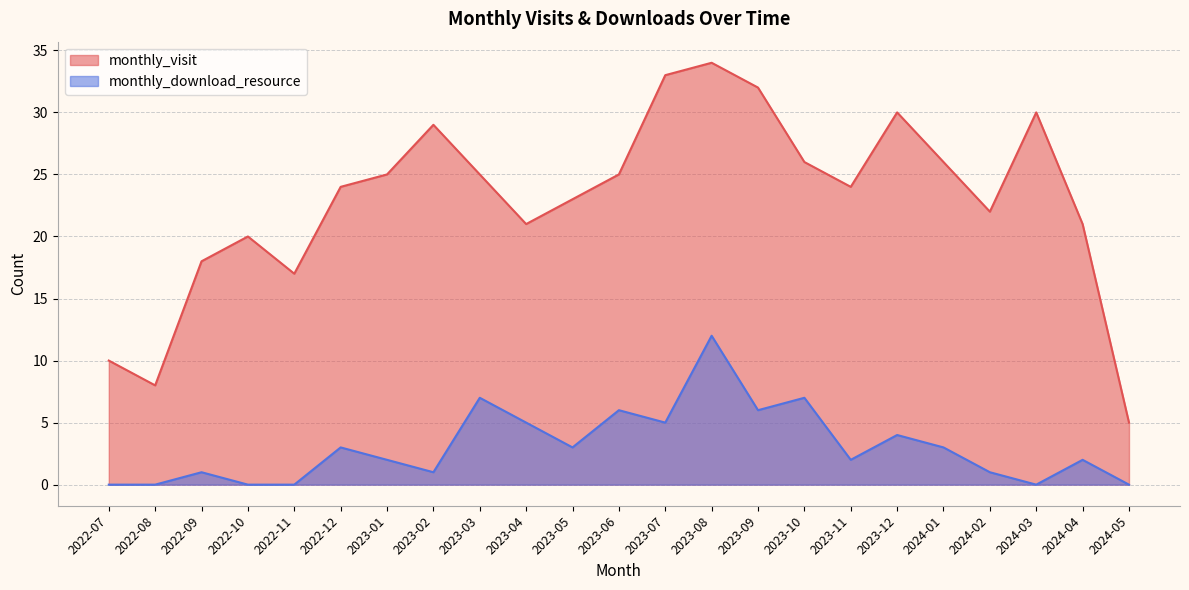

What position from the right is 2023-04?

14